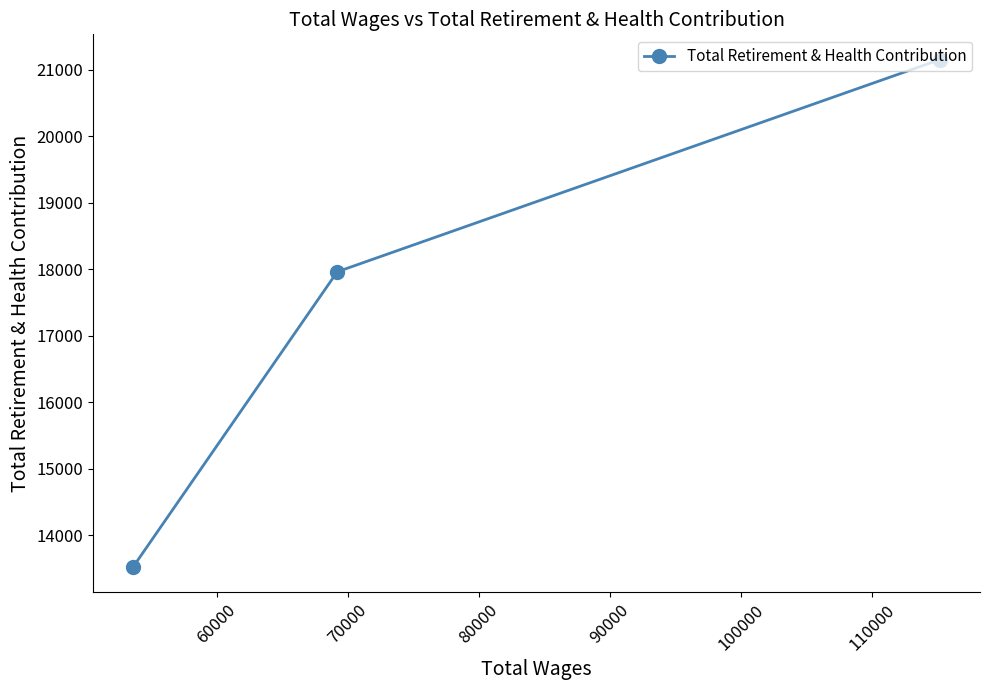

What is the greatest value displayed?

21153